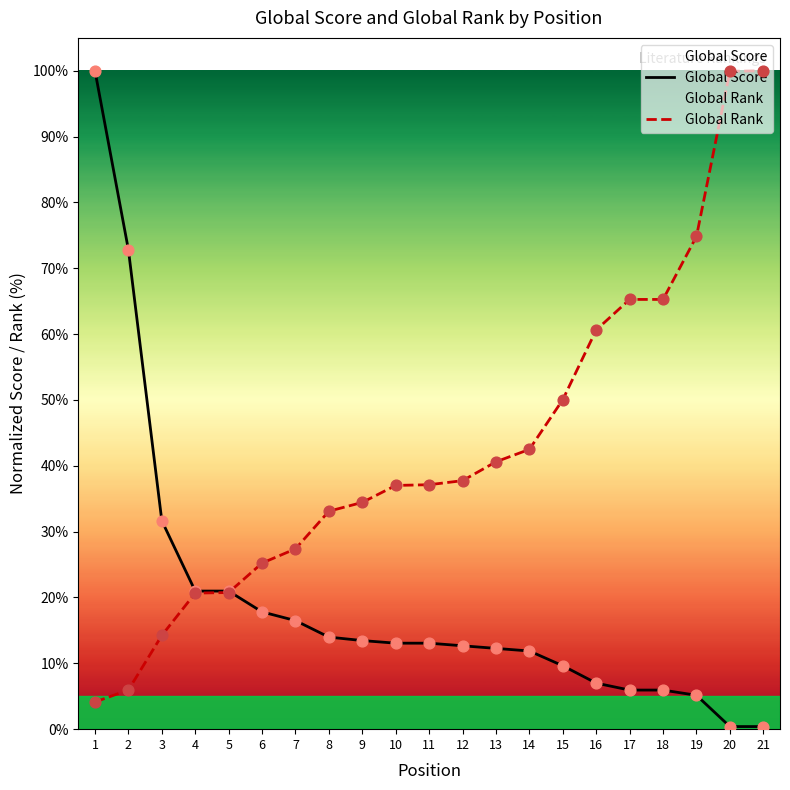

Which series contains the highest Y value?

Global Score